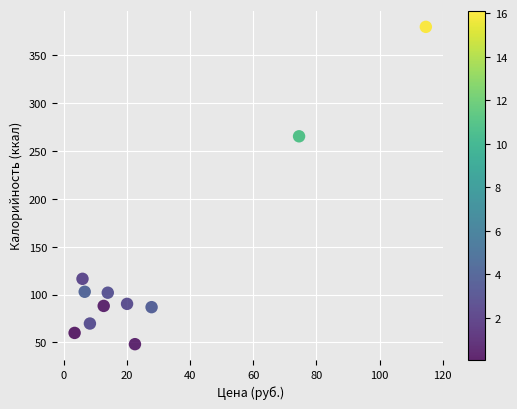

What is the average Y value?

128.2